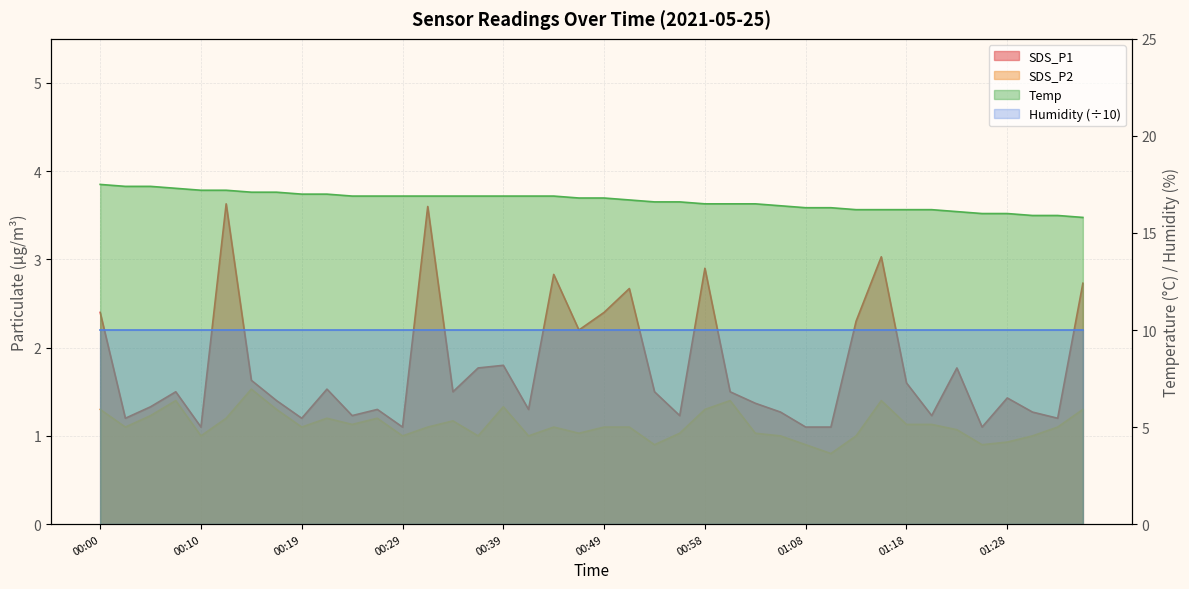

The Temp series shows 17.0 at 00:19. True or false?

True